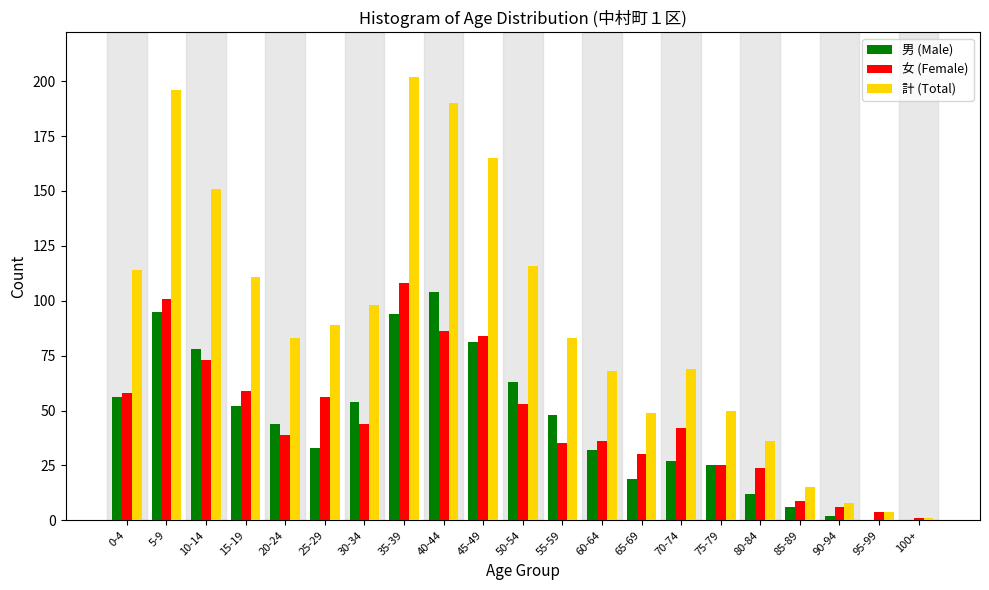

True or false: 計 (Total) has a value of 126 at 5-9.

False